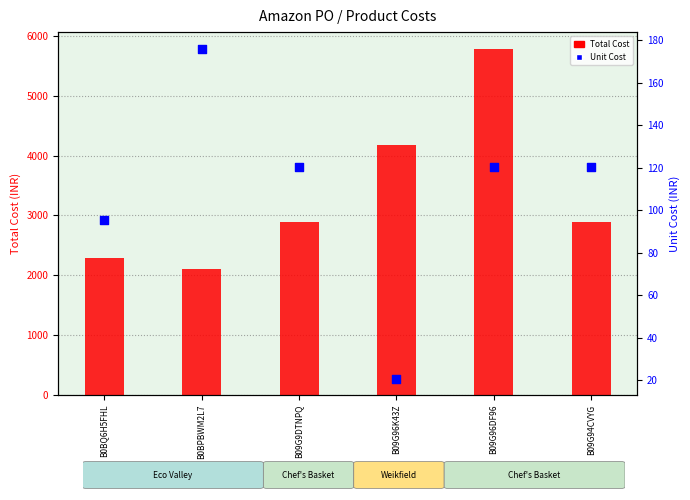

At how many categories does at least one series exceed 5145?

1